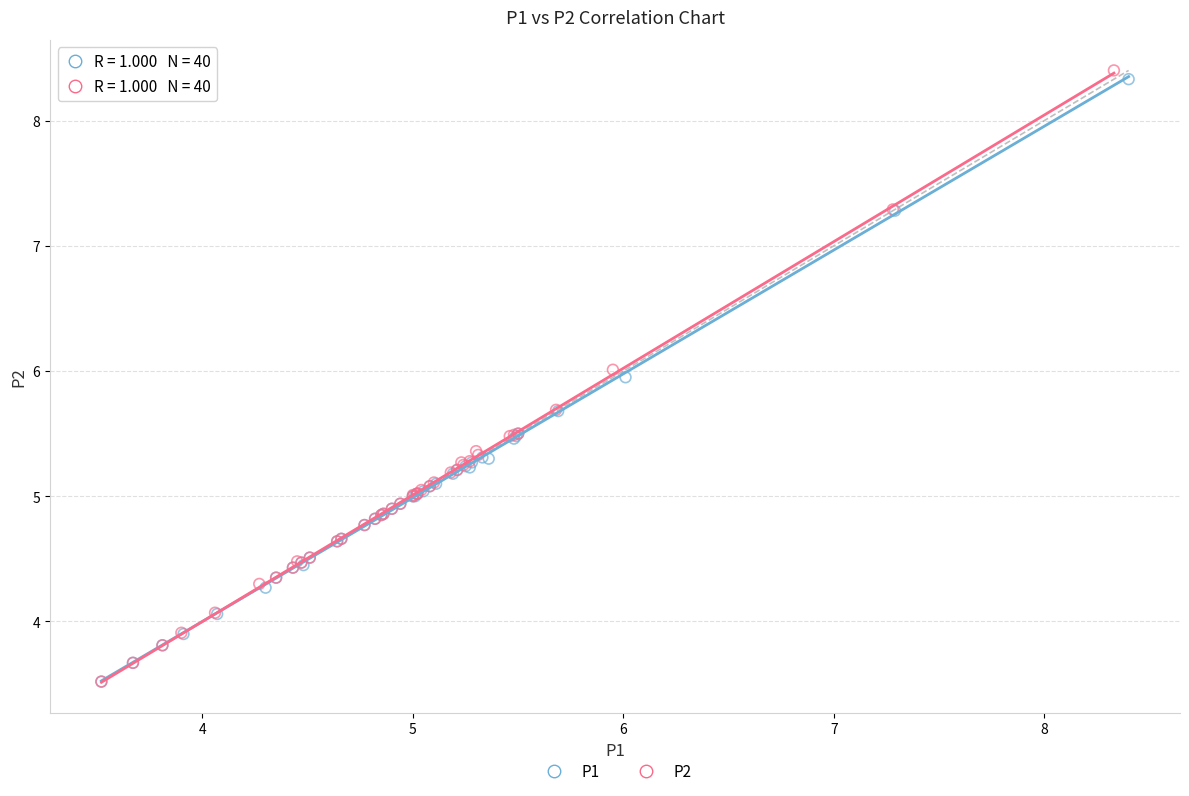

Which series has the widest spread of Y values?

P2